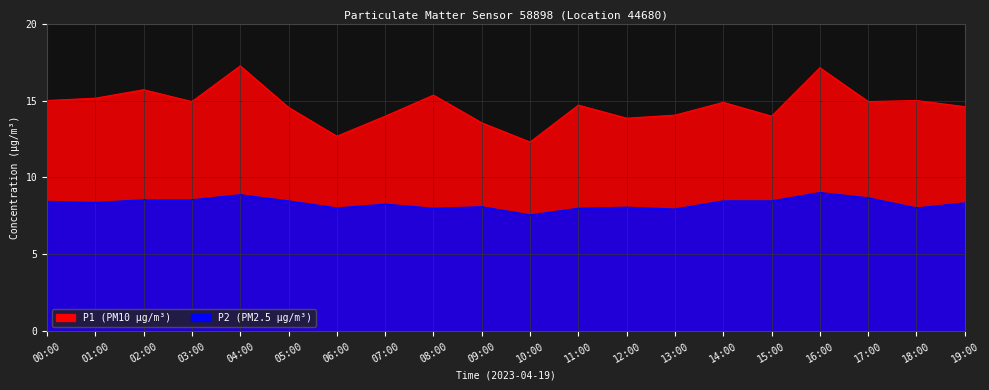

True or false: P2 has more than 2 interior local peaks.

True